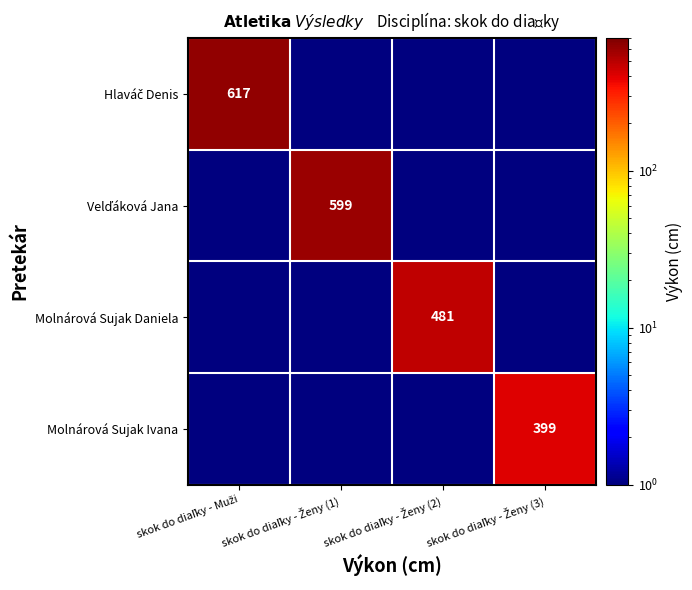

The value of Velďáková Jana at skok do diaľky - Ženy (2) is 0.1. True or false?

True